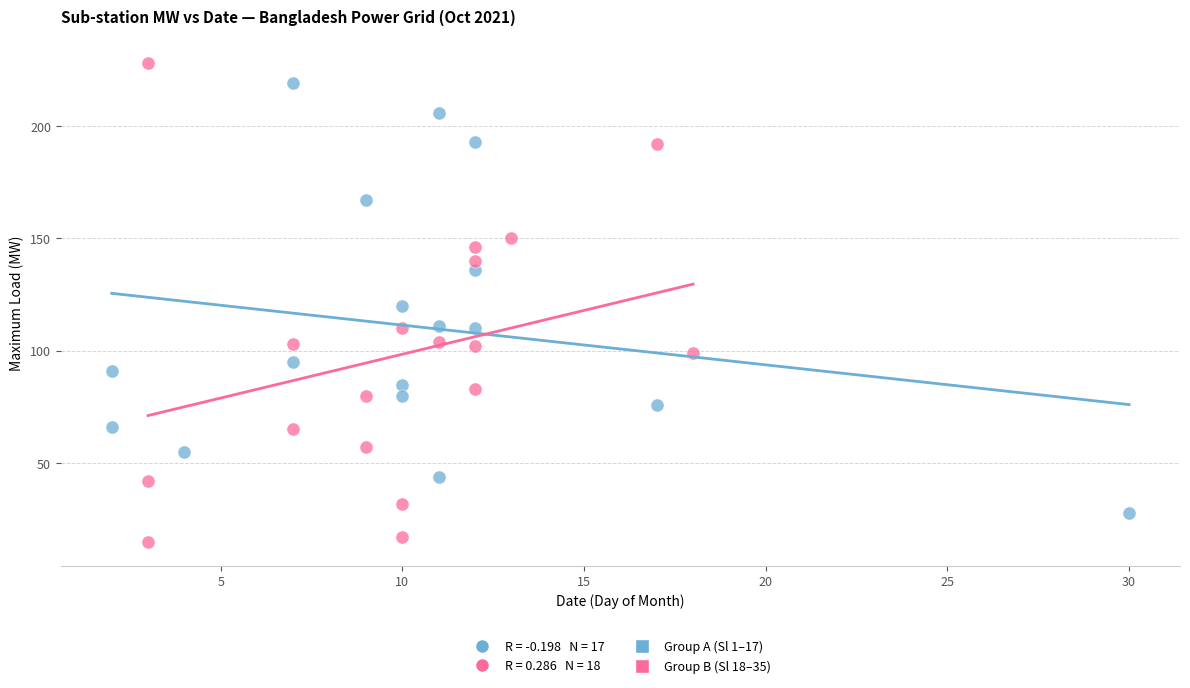

Which series has the largest Y range (max minus min)?

Group B (Sl 18–35)